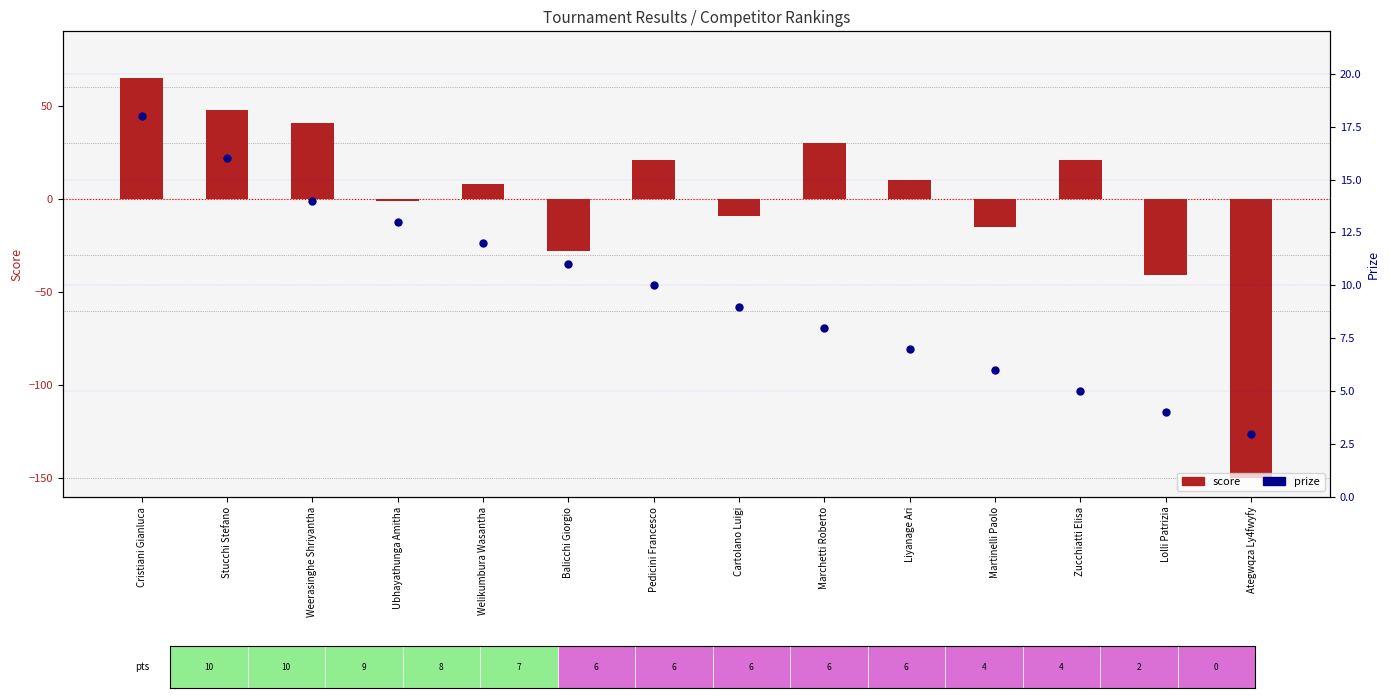

What are all the series names shown in the legend?

score, prize